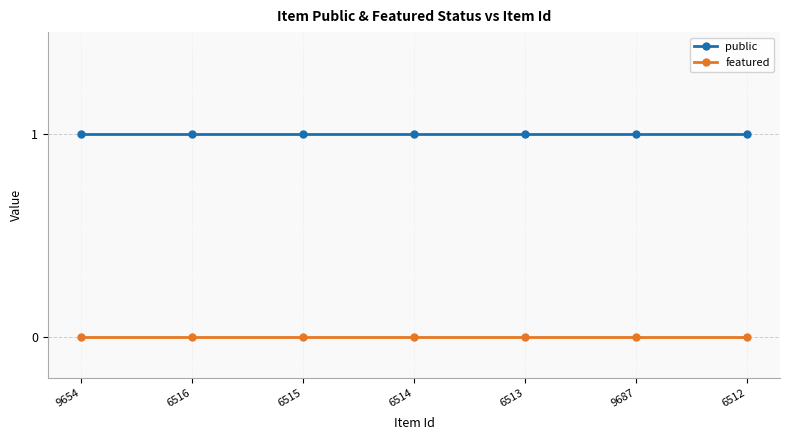

Is it true that public equals 2 at 6515?

False